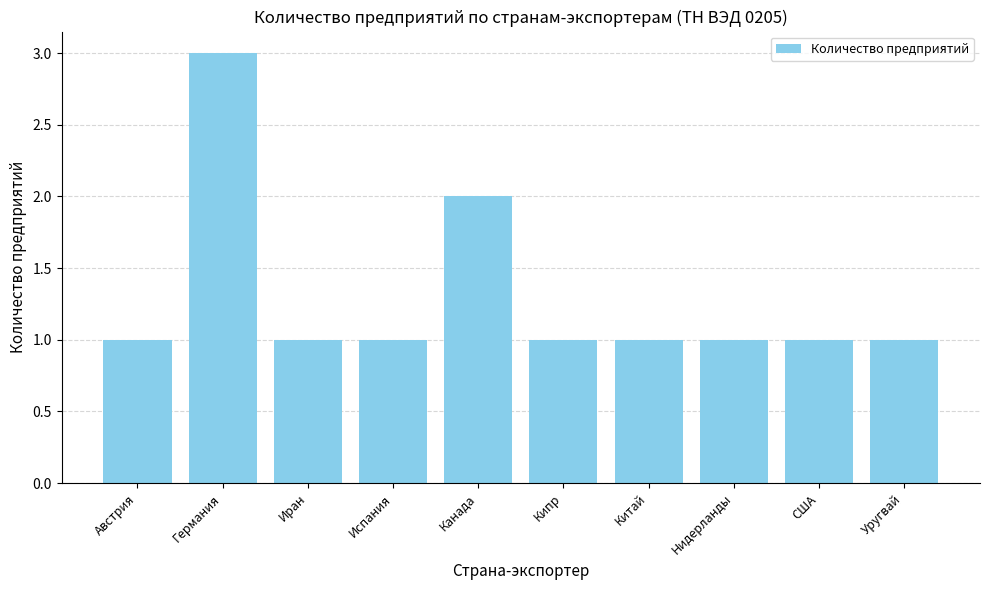

The value at Нидерланды is 1. True or false?

True